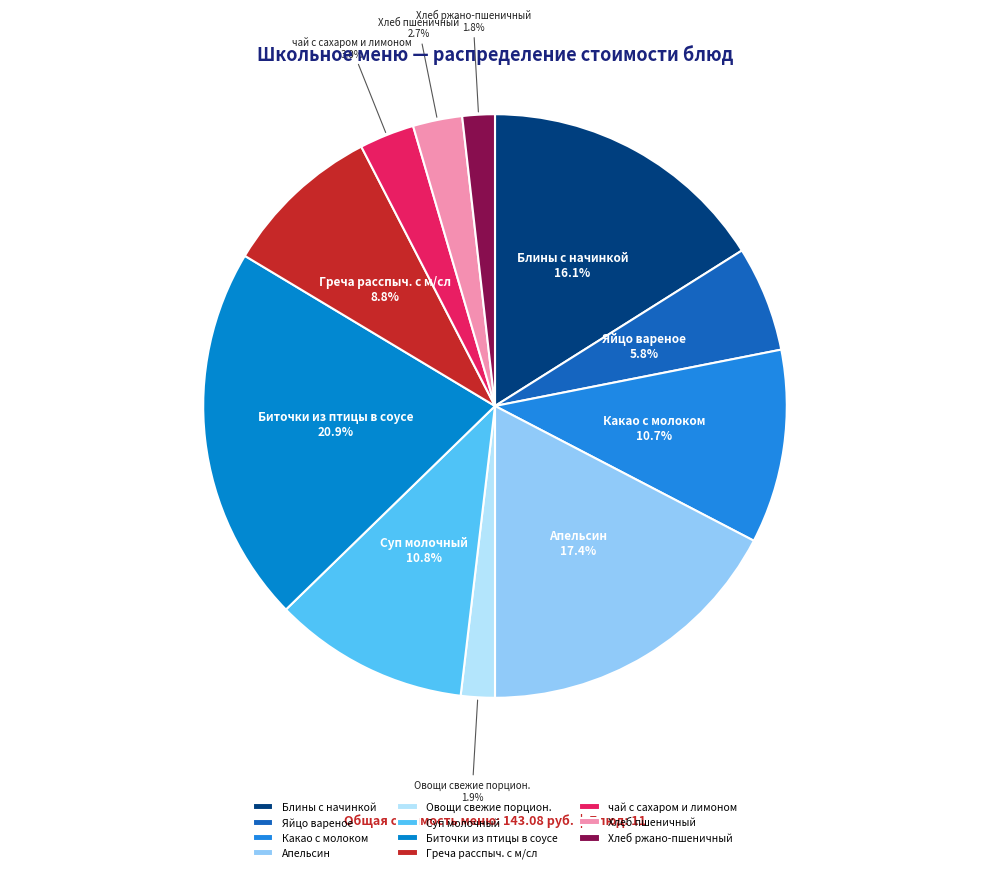

Is the sum of Блины с начинкой and Хлеб пшеничный greater than half?

No